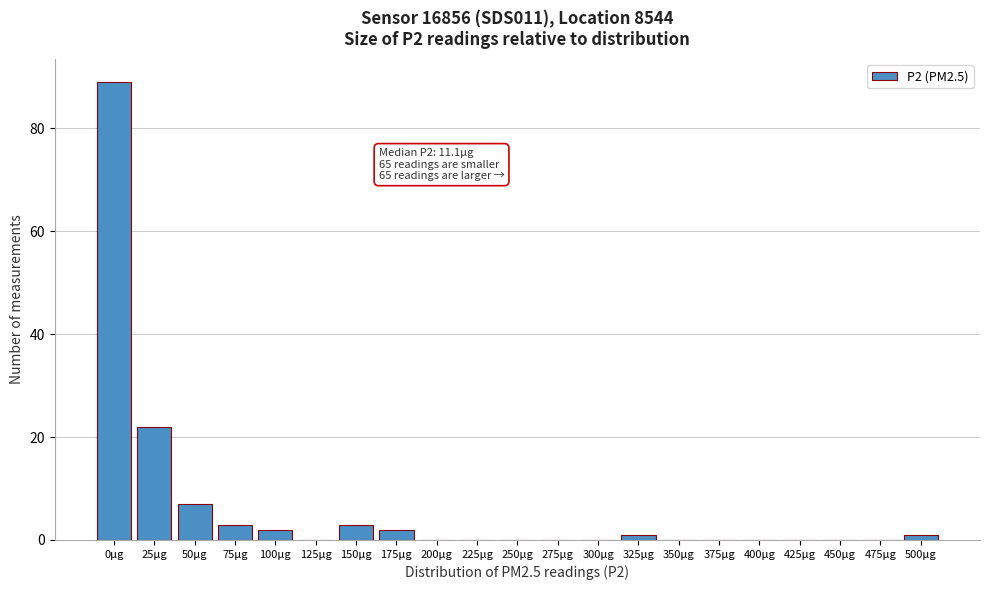

Reading left to right, extract all data points from this chart.

0μg=89	25μg=22	50μg=7	75μg=3	100μg=2	125μg=0	150μg=3	175μg=2	200μg=0	225μg=0	250μg=0	275μg=0	300μg=0	325μg=1	350μg=0	375μg=0	400μg=0	425μg=0	450μg=0	475μg=0	500μg=1